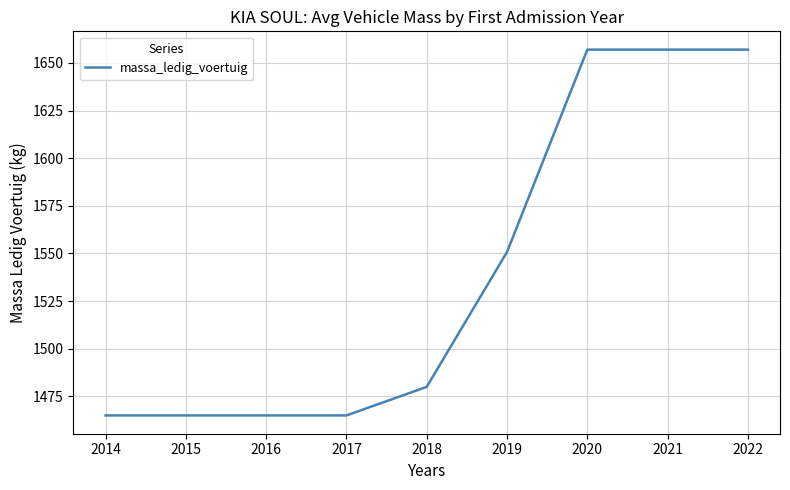

What is the minimum value shown in the chart?

1465.0